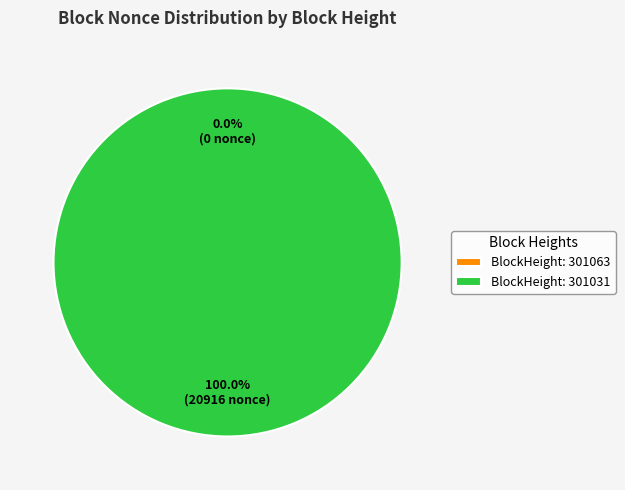

True or false: 301031 accounts for 94% of the total.

False